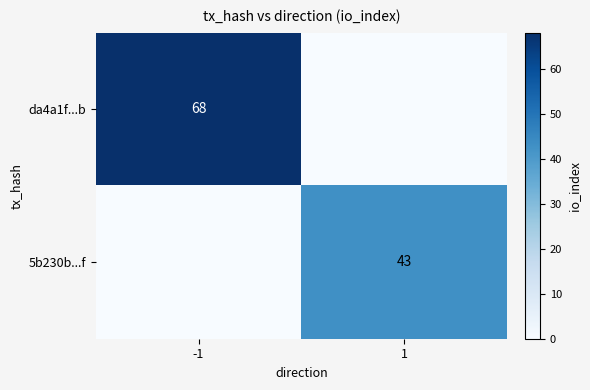

Is the value of da4a1f...b at -1 greater than the value of 5b230b...f at 1?

Yes